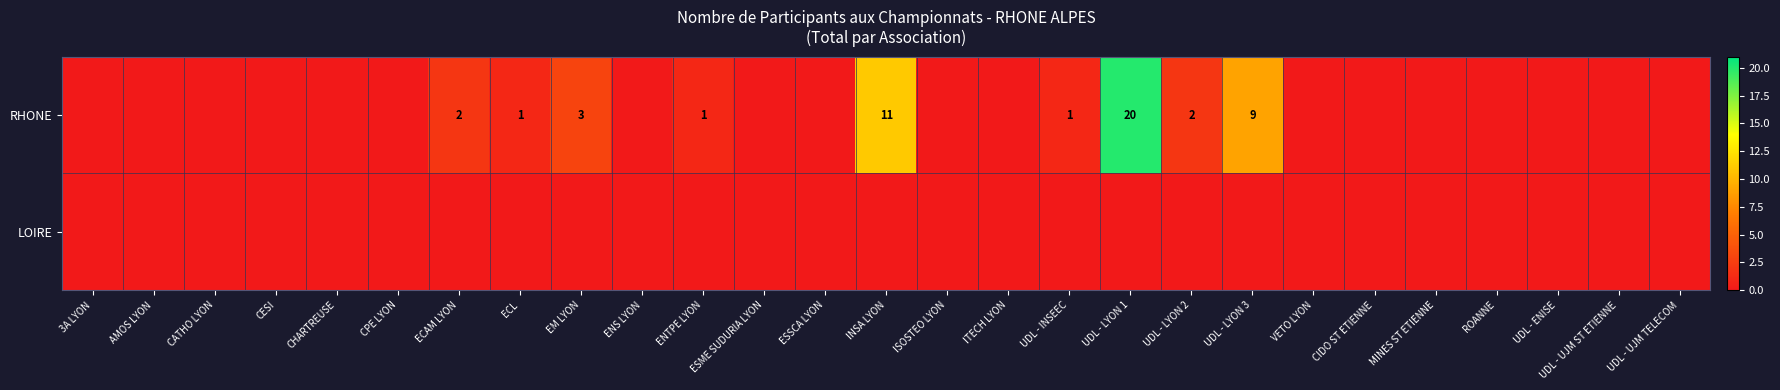

True or false: RHONE has a value of 2 at UDL - LYON 2.

True